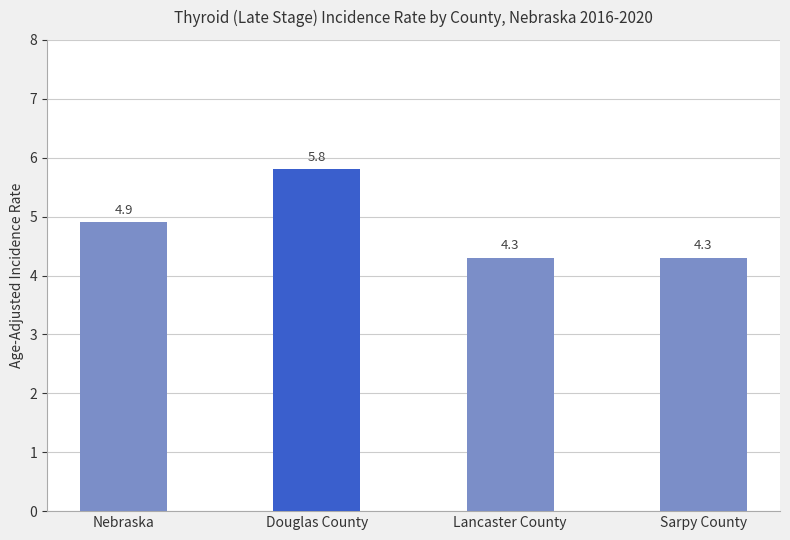

What is the label of the 3rd bar from the right?

Douglas County